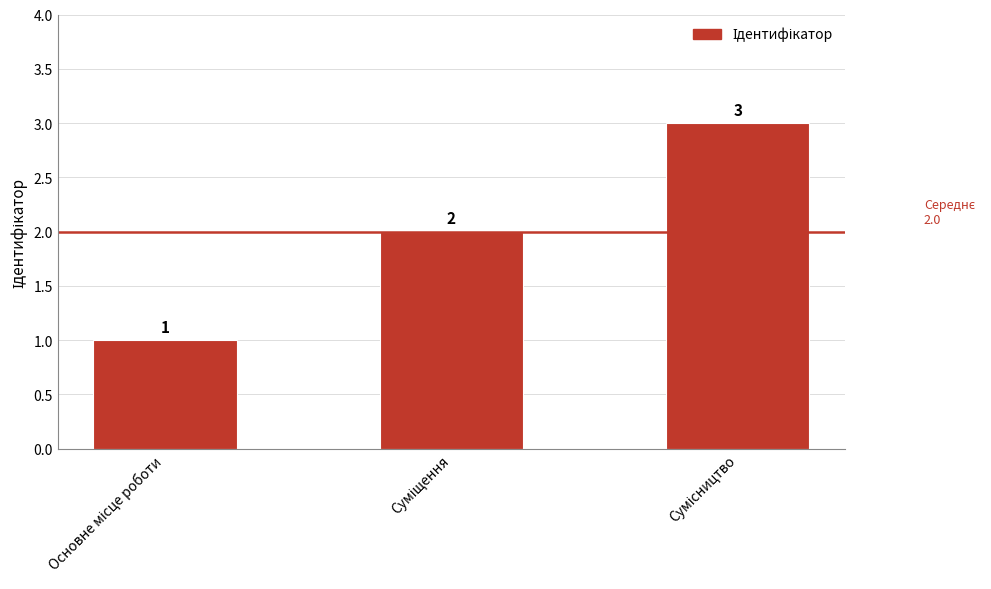

What is the value of the 3rd bar from the left?

3